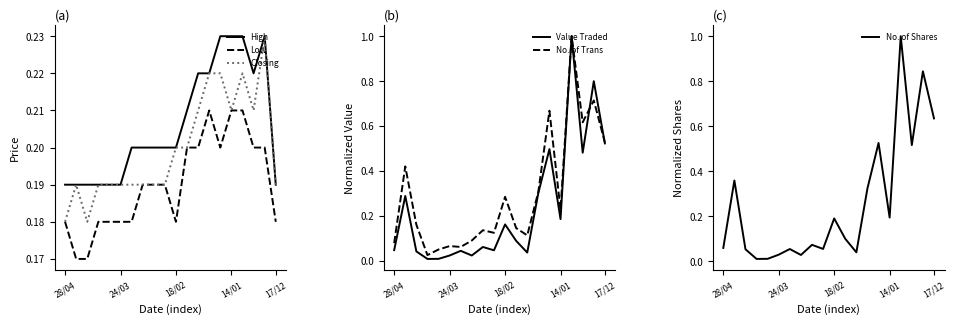

At how many categories does at least one series exceed 0?

20